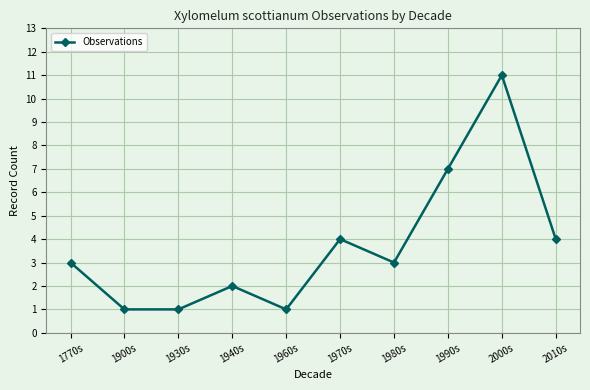

What is the maximum value shown in the chart?

11